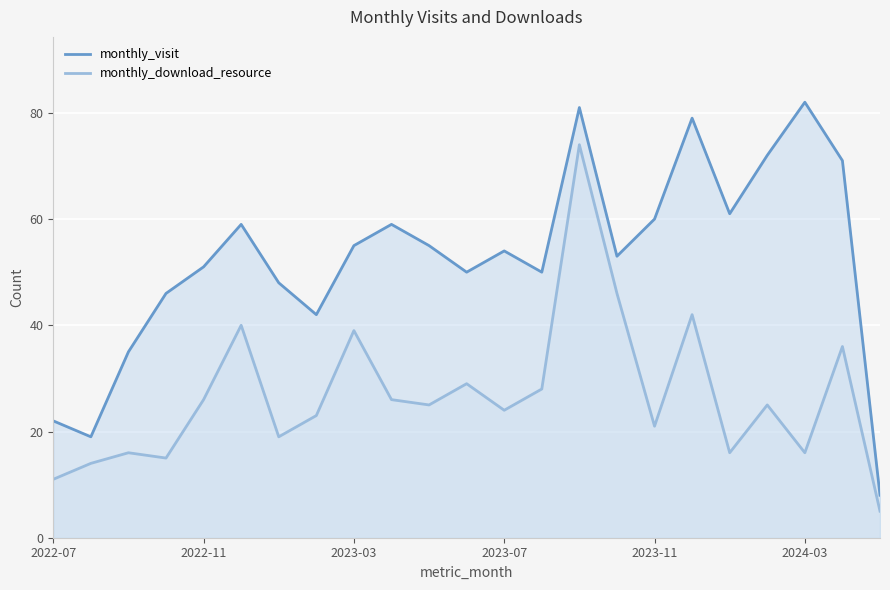

How many values in the monthly_download_resource series exceed 25?

10